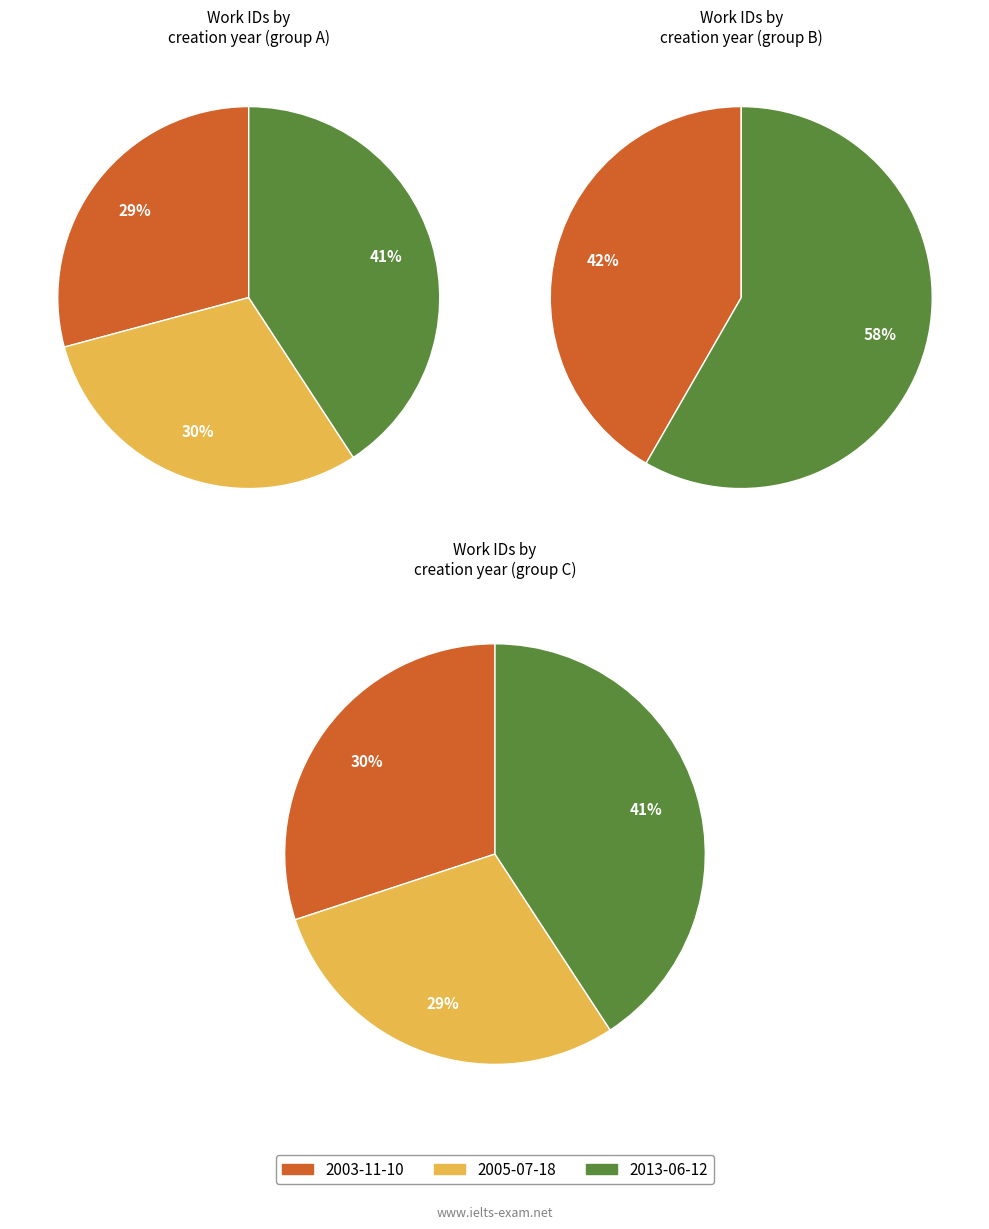

Which slice is the largest?

2013-06-12